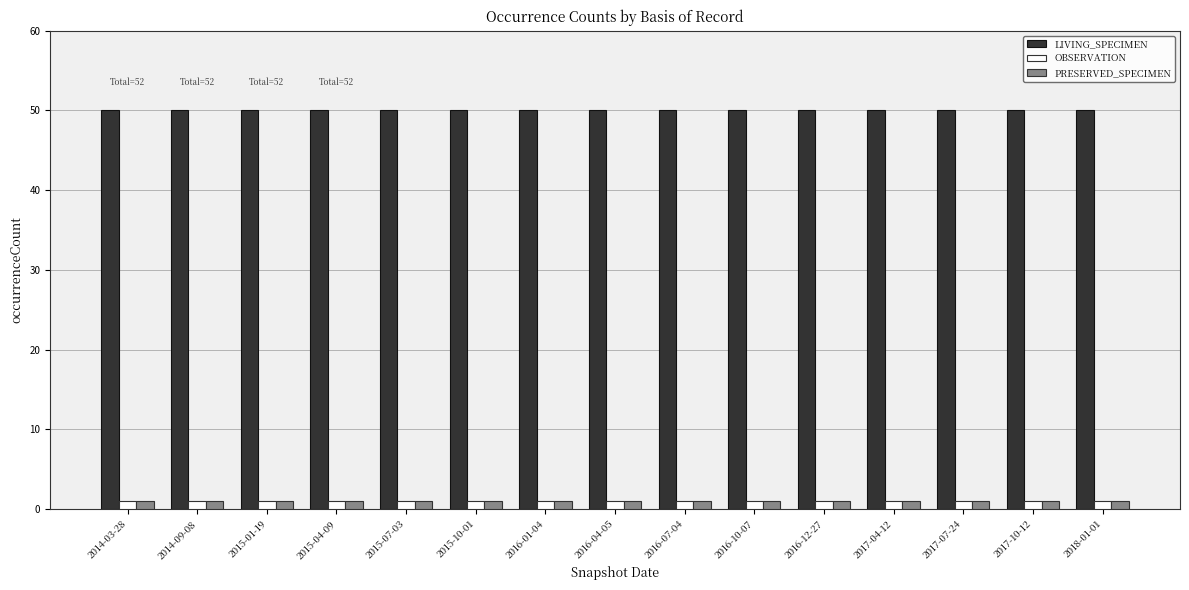

How many bars are there in total?

45